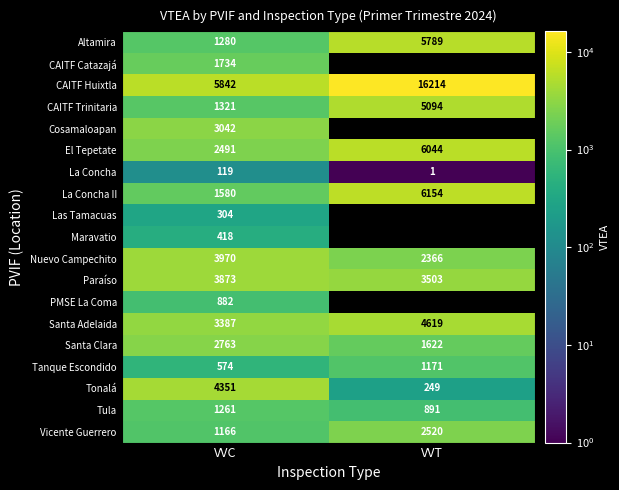

Where is CAITF Huixtla nearest to the value 11028?

VVC